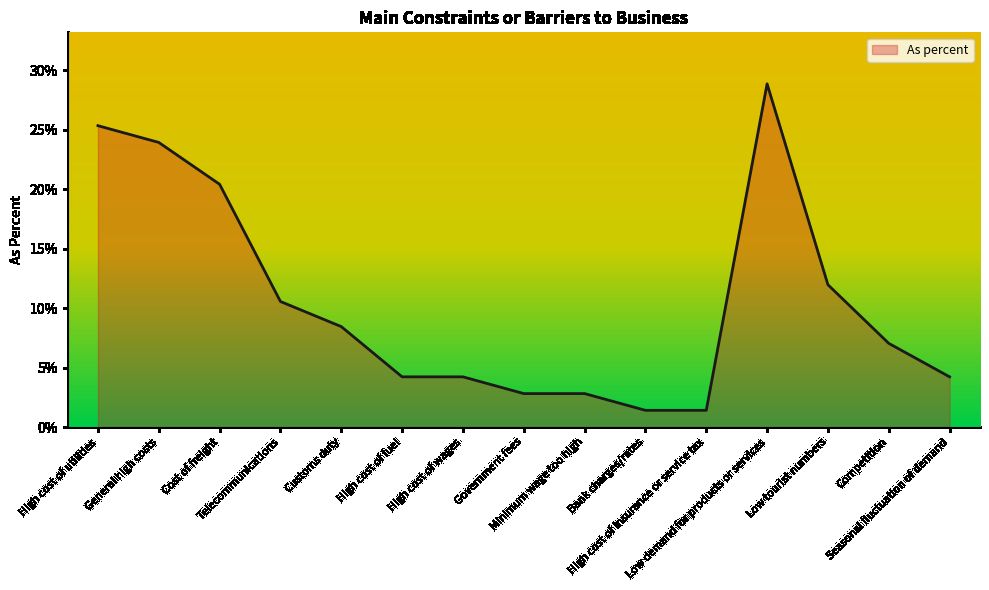

Where is the first local maximum?

Low demand for products or services